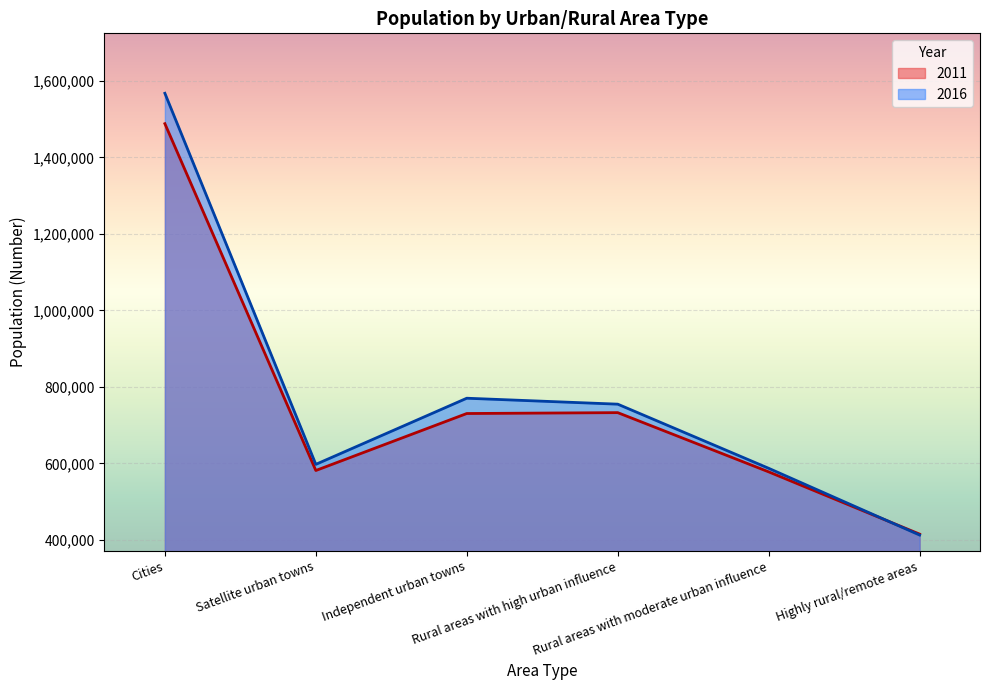

List the series in order of their peak value, highest first.

2016, 2011